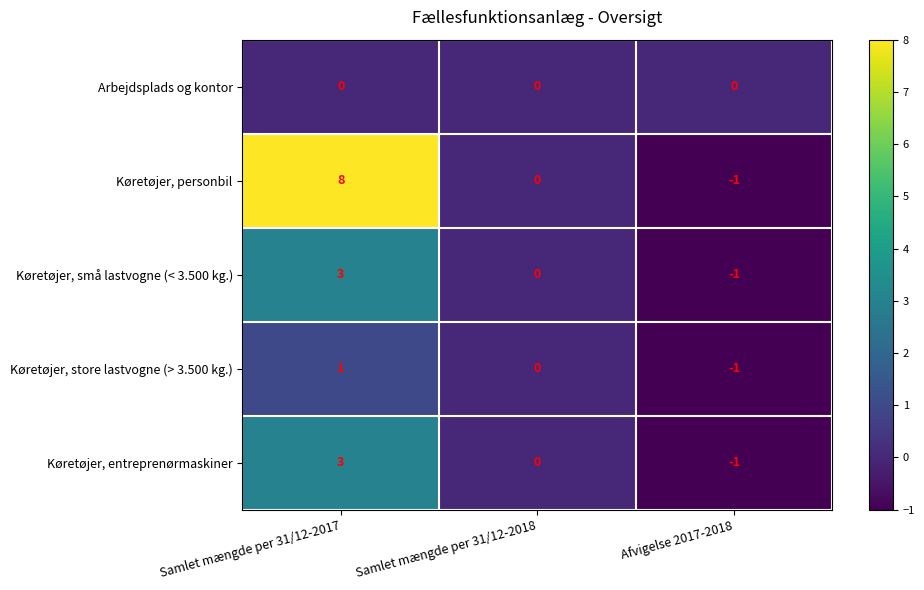

At which label does Køretøjer, entreprenørmaskiner first exceed 0?

Samlet mængde per 31/12-2017